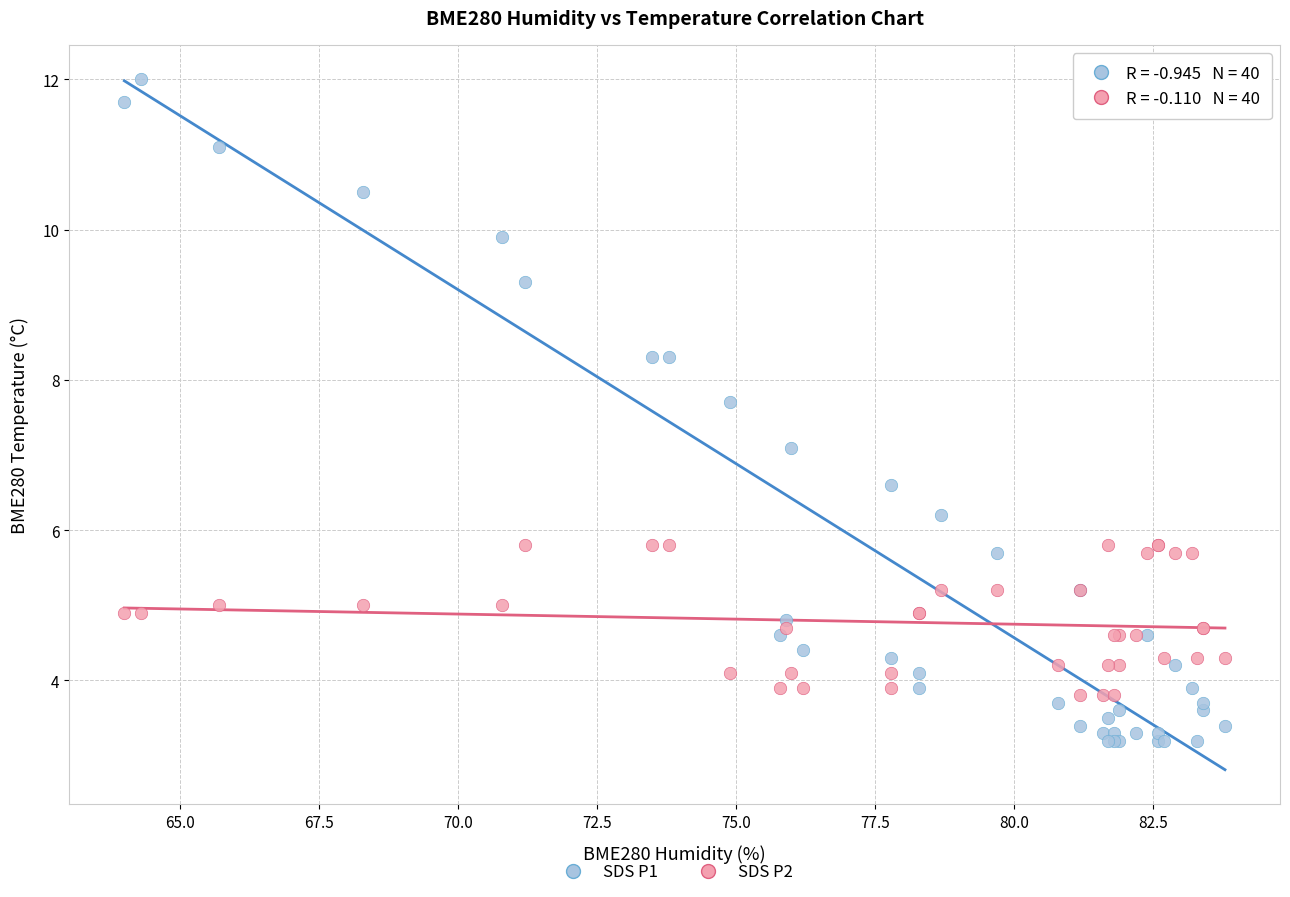

Which series contains the highest Y value?

SDS P1